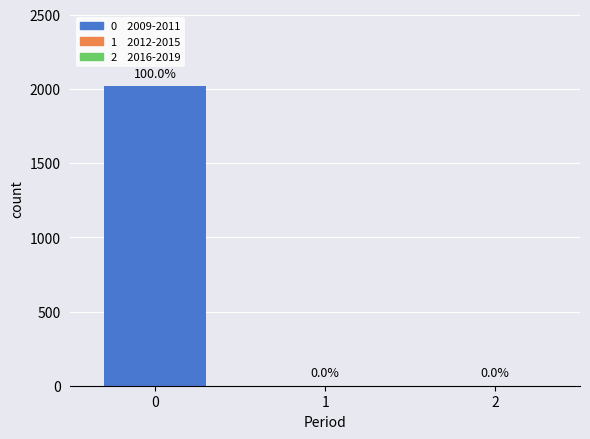

The chart shows a value of 1316.1 at 0. True or false?

False